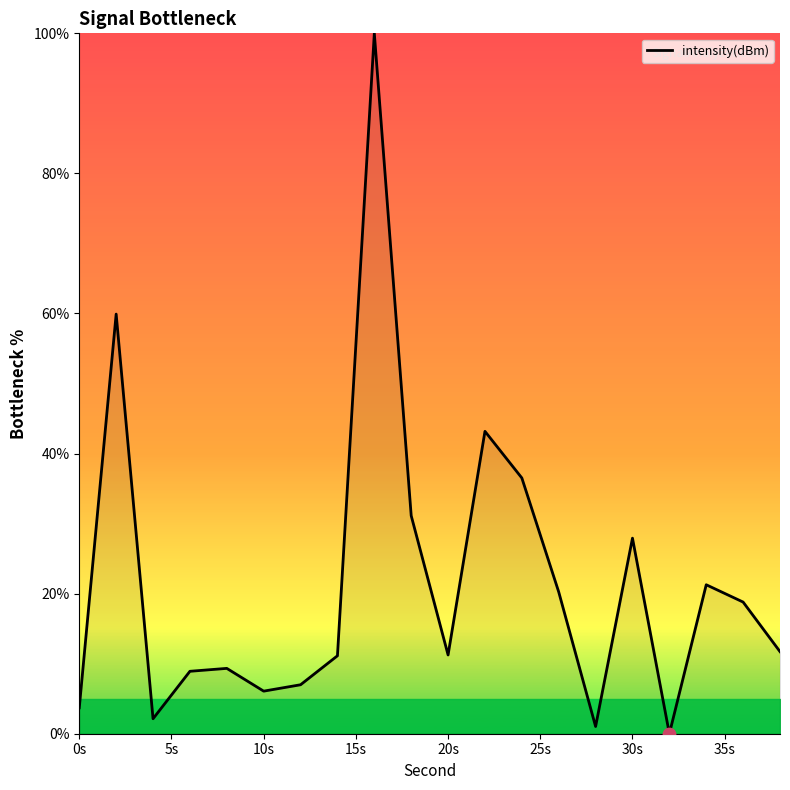

What is the maximum value shown in the chart?

100.0